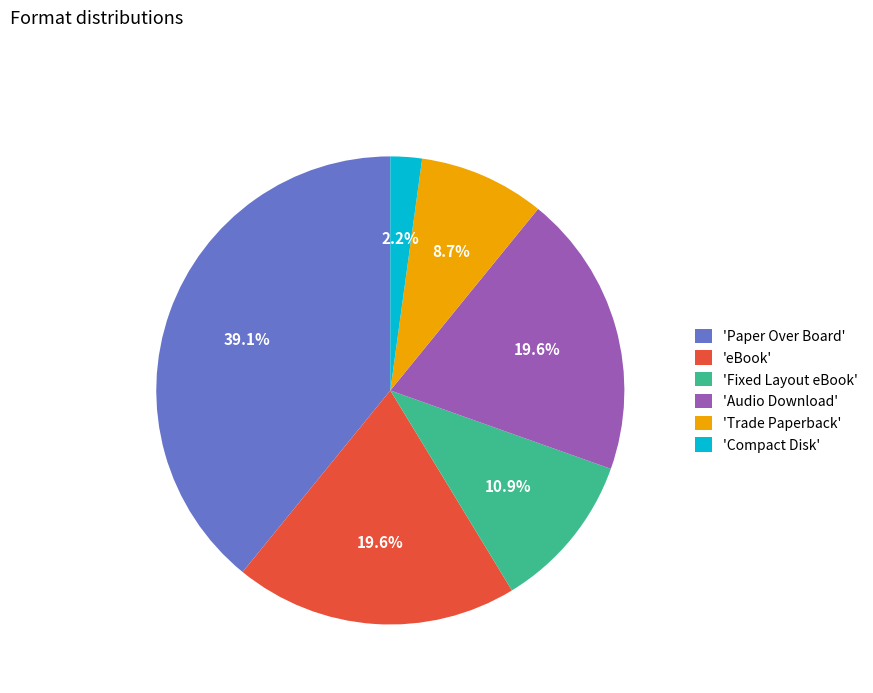

Is there any slice that represents more than half of the pie?

No